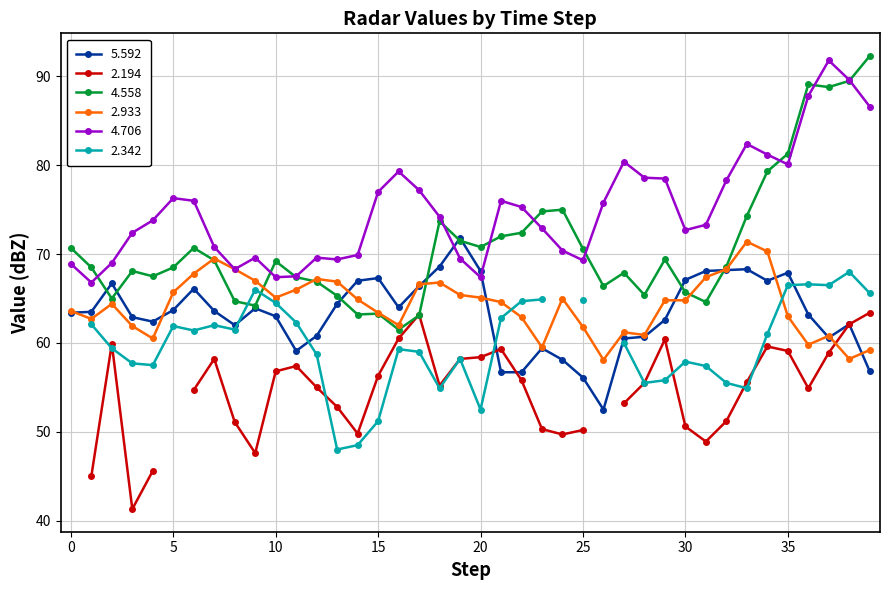

What is the maximum value for 4.558?

92.3